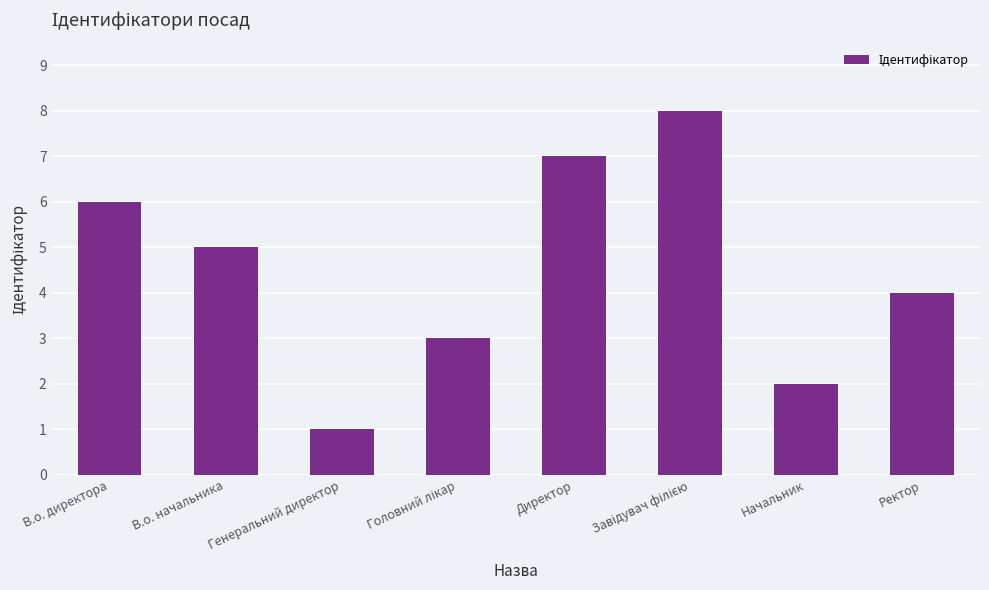

What is the minimum value shown in the chart?

1